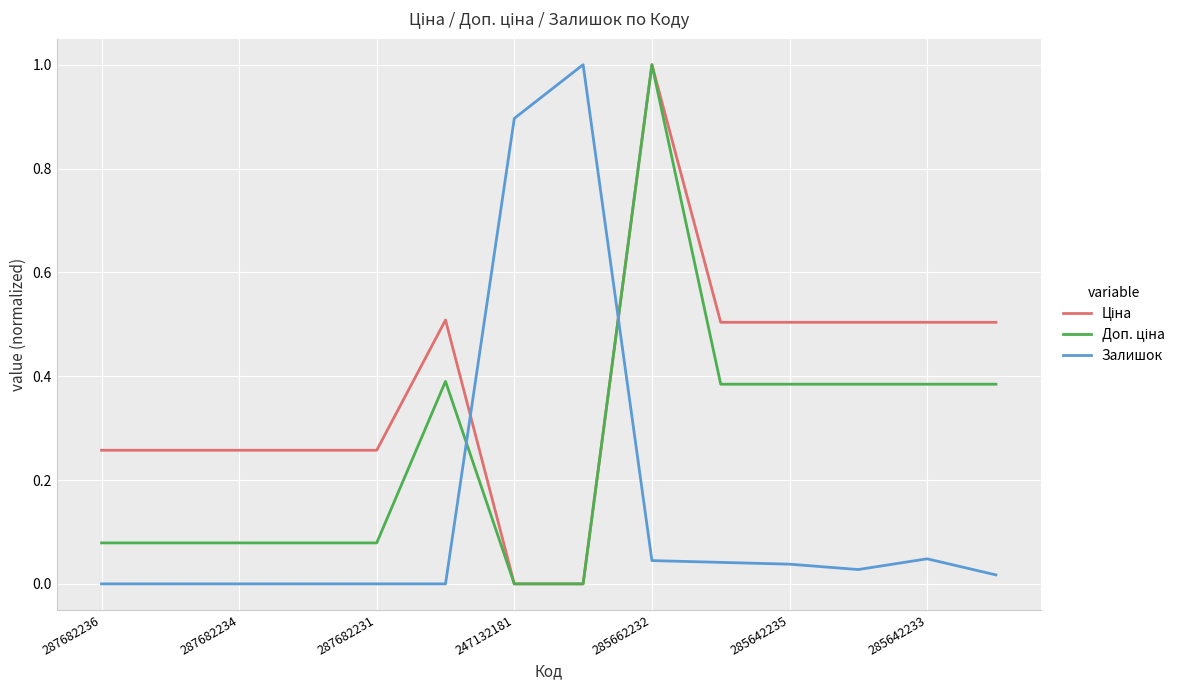

What is the maximum value shown in the chart?

1.0